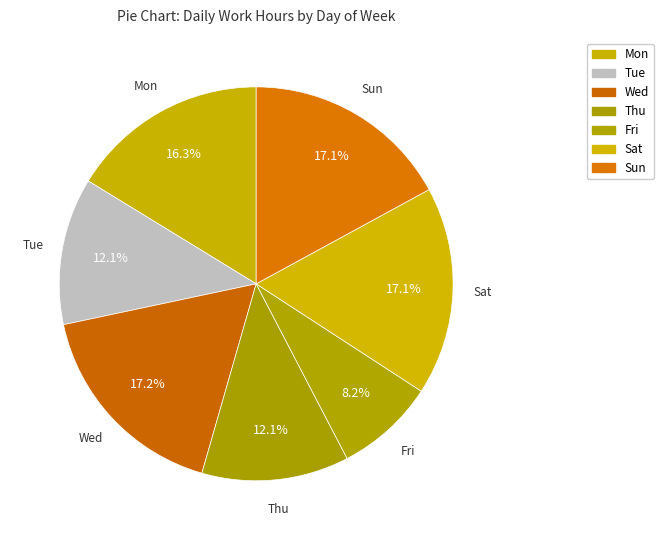

Is the sum of Fri and Thu greater than half?

No